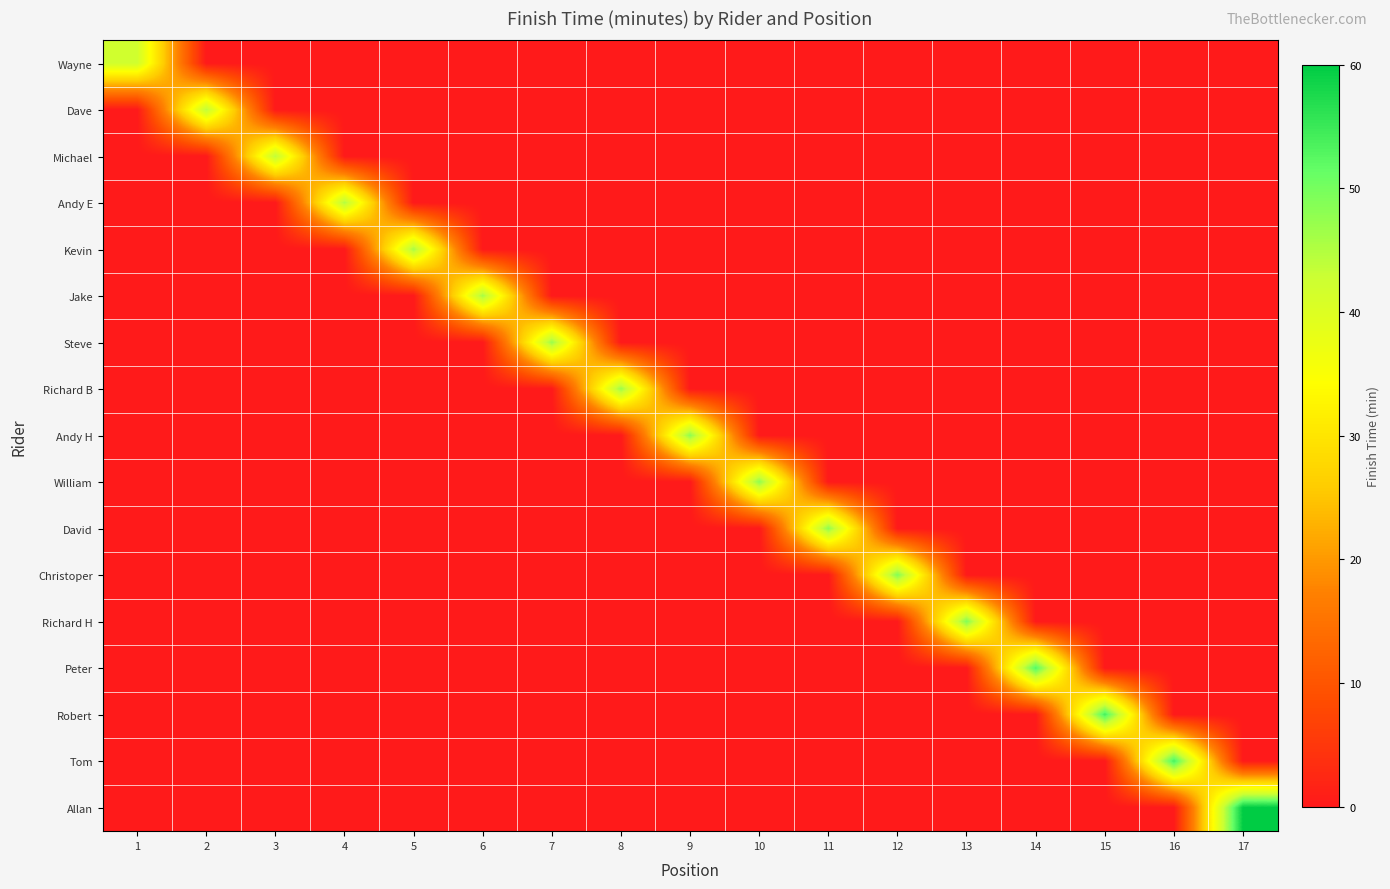

Reading left to right, transcribe all the data shown in this chart.

Wayne: 1=42	2=0	3=0	4=0	5=0	6=0	7=0	8=0	9=0	10=0	11=0	12=0	13=0	14=0	15=0	16=0	17=0
Dave: 1=0	2=44	3=0	4=0	5=0	6=0	7=0	8=0	9=0	10=0	11=0	12=0	13=0	14=0	15=0	16=0	17=0
Michael: 1=0	2=0	3=44	4=0	5=0	6=0	7=0	8=0	9=0	10=0	11=0	12=0	13=0	14=0	15=0	16=0	17=0
Andy E: 1=0	2=0	3=0	4=45	5=0	6=0	7=0	8=0	9=0	10=0	11=0	12=0	13=0	14=0	15=0	16=0	17=0
Kevin: 1=0	2=0	3=0	4=0	5=46	6=0	7=0	8=0	9=0	10=0	11=0	12=0	13=0	14=0	15=0	16=0	17=0
Jake: 1=0	2=0	3=0	4=0	5=0	6=46	7=0	8=0	9=0	10=0	11=0	12=0	13=0	14=0	15=0	16=0	17=0
Steve: 1=0	2=0	3=0	4=0	5=0	6=0	7=47	8=0	9=0	10=0	11=0	12=0	13=0	14=0	15=0	16=0	17=0
Richard B: 1=0	2=0	3=0	4=0	5=0	6=0	7=0	8=47	9=0	10=0	11=0	12=0	13=0	14=0	15=0	16=0	17=0
Andy H: 1=0	2=0	3=0	4=0	5=0	6=0	7=0	8=0	9=48	10=0	11=0	12=0	13=0	14=0	15=0	16=0	17=0
William: 1=0	2=0	3=0	4=0	5=0	6=0	7=0	8=0	9=0	10=48	11=0	12=0	13=0	14=0	15=0	16=0	17=0
David: 1=0	2=0	3=0	4=0	5=0	6=0	7=0	8=0	9=0	10=0	11=48	12=0	13=0	14=0	15=0	16=0	17=0
Christoper: 1=0	2=0	3=0	4=0	5=0	6=0	7=0	8=0	9=0	10=0	11=0	12=49	13=0	14=0	15=0	16=0	17=0
Richard H: 1=0	2=0	3=0	4=0	5=0	6=0	7=0	8=0	9=0	10=0	11=0	12=0	13=49	14=0	15=0	16=0	17=0
Peter: 1=0	2=0	3=0	4=0	5=0	6=0	7=0	8=0	9=0	10=0	11=0	12=0	13=0	14=53	15=0	16=0	17=0
Robert: 1=0	2=0	3=0	4=0	5=0	6=0	7=0	8=0	9=0	10=0	11=0	12=0	13=0	14=0	15=54	16=0	17=0
Tom: 1=0	2=0	3=0	4=0	5=0	6=0	7=0	8=0	9=0	10=0	11=0	12=0	13=0	14=0	15=0	16=54	17=0
Allan: 1=0	2=0	3=0	4=0	5=0	6=0	7=0	8=0	9=0	10=0	11=0	12=0	13=0	14=0	15=0	16=0	17=60